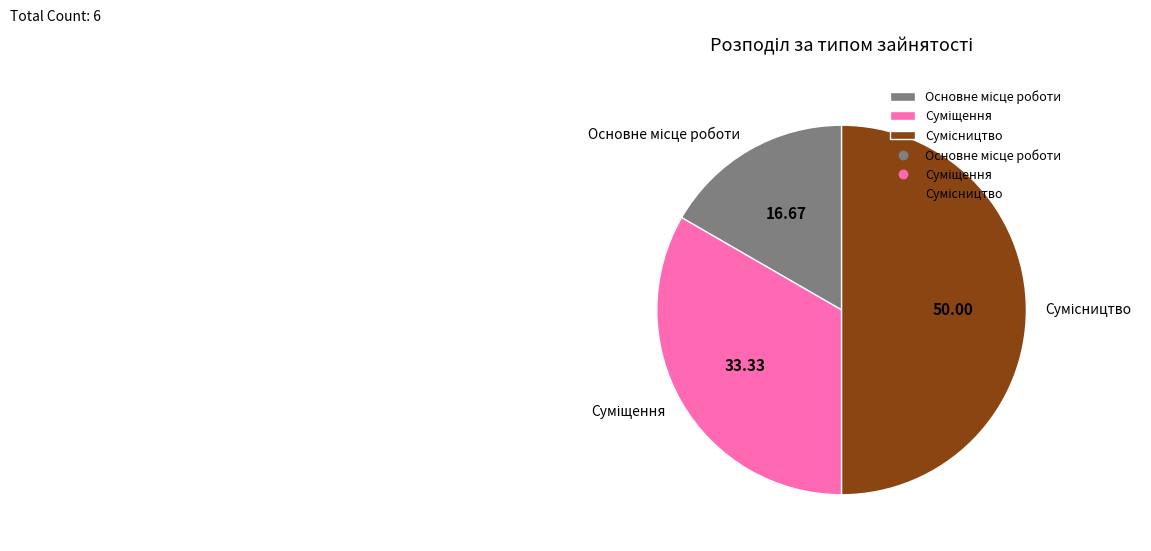

Is it true that Сумісництво is 50% of the pie?

True